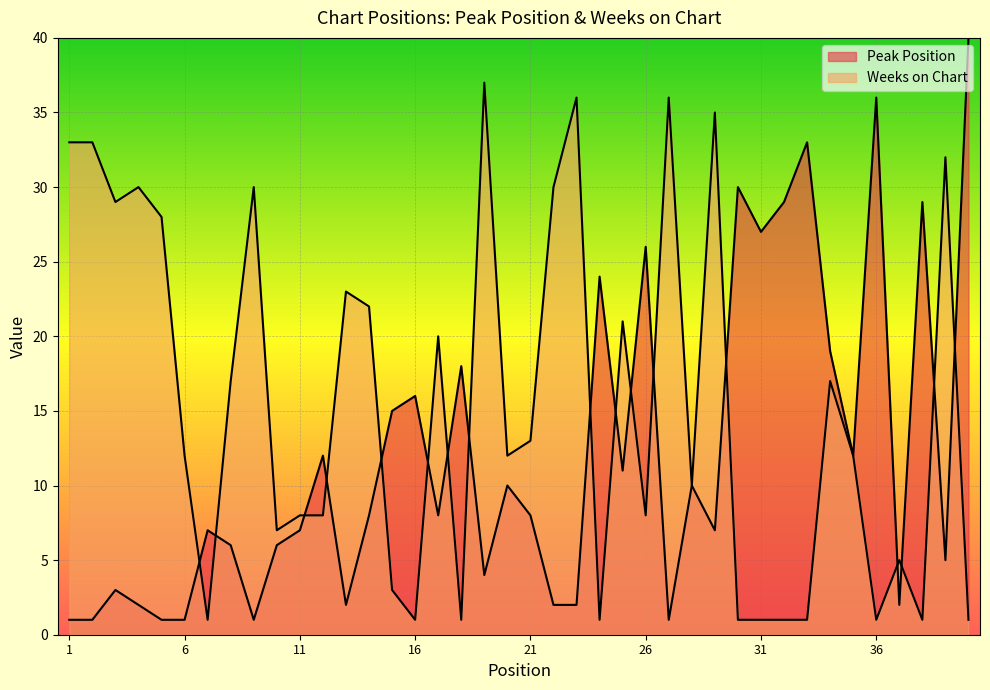

Where is the first local maximum for Weeks on Chart?

4